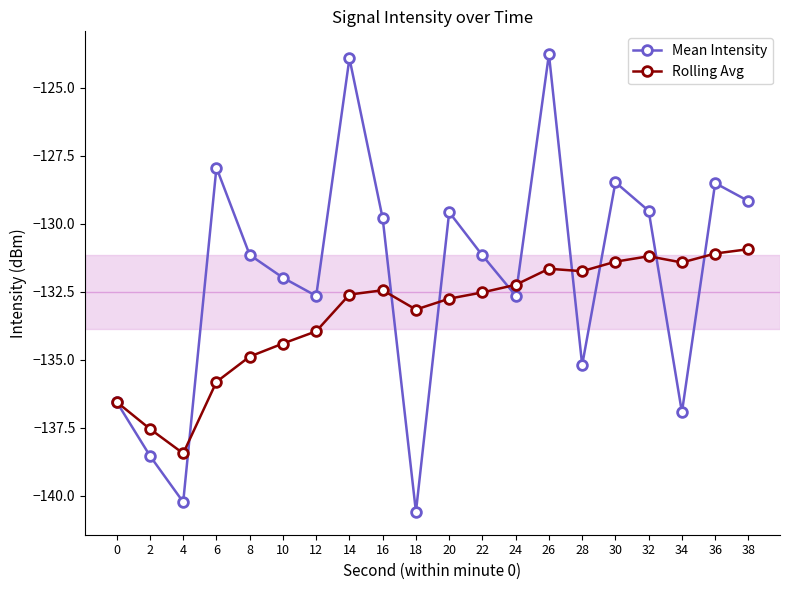

What is the difference between the highest and lowest values at 6?

7.9